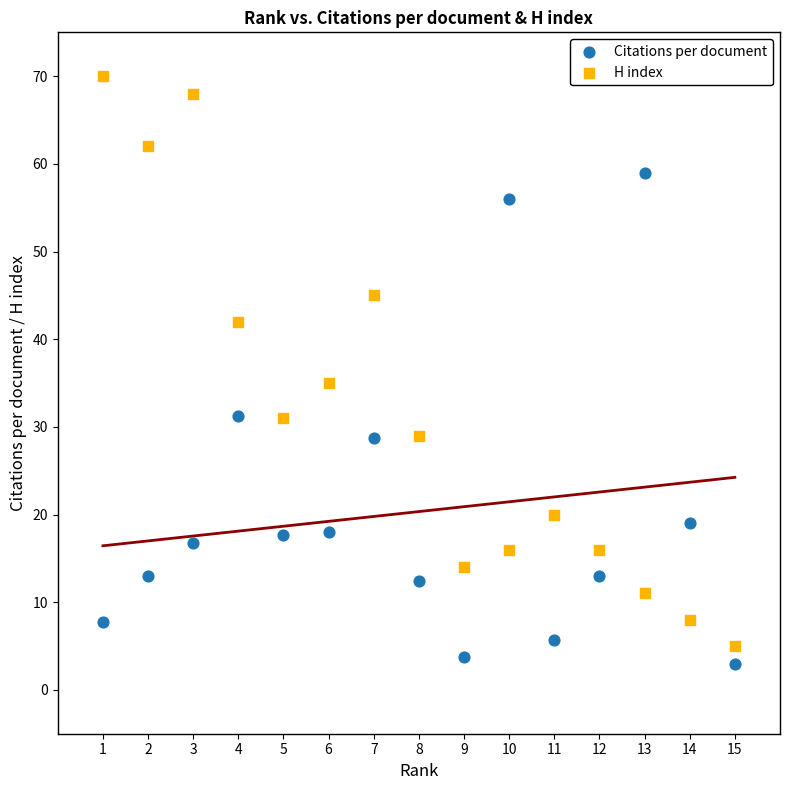

Across all data points, what is the range of Y values (max minus min)?

67.0